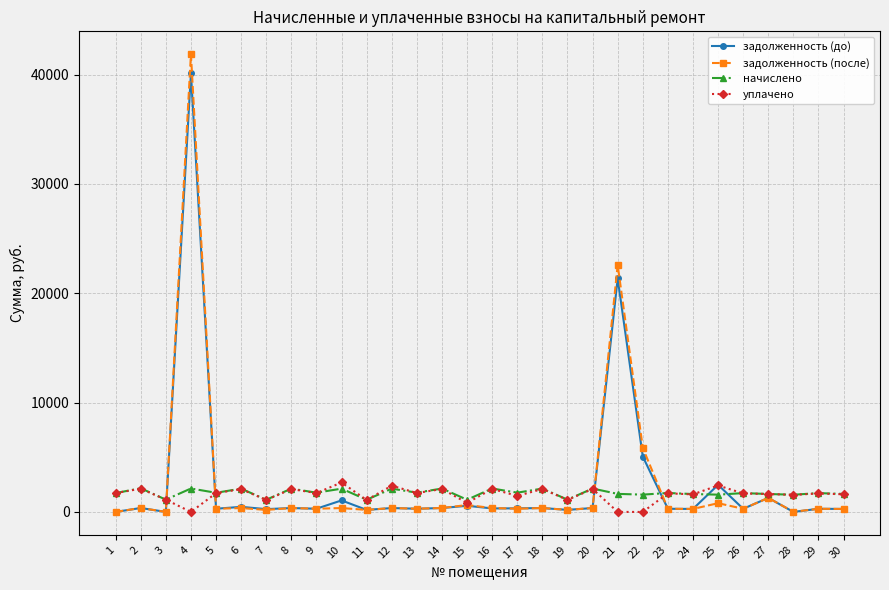

Is the value of уплачено at 14 greater than the value of задолженность (после) at 24?

Yes